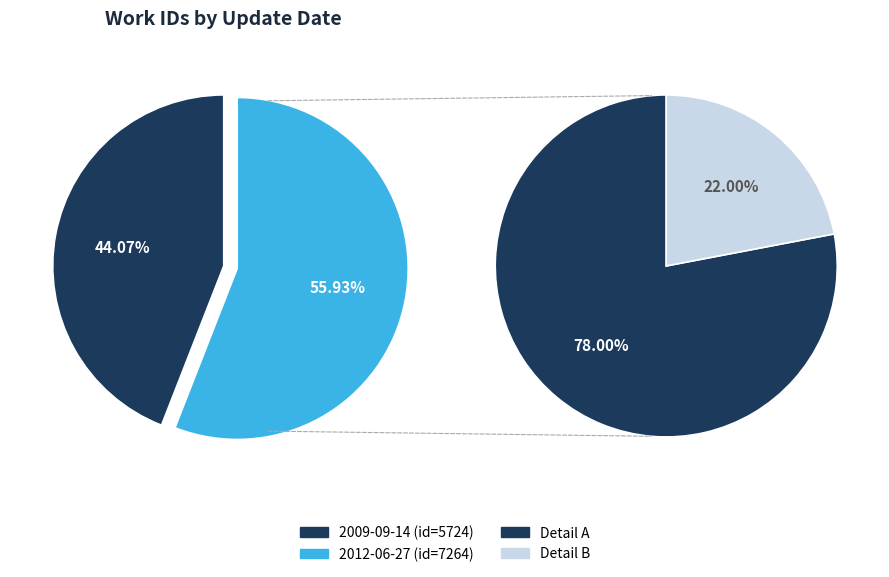

To the nearest percent, what is the average slice percentage?

50%